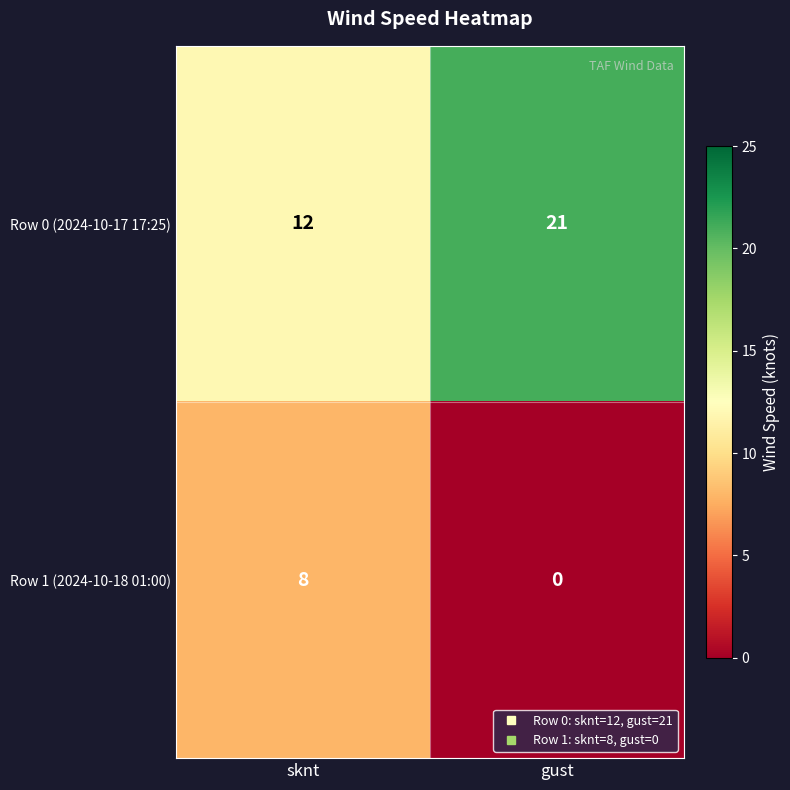

What is the difference between the maximum and minimum values in the Row 0 (2024-10-17 17:25) series?

9